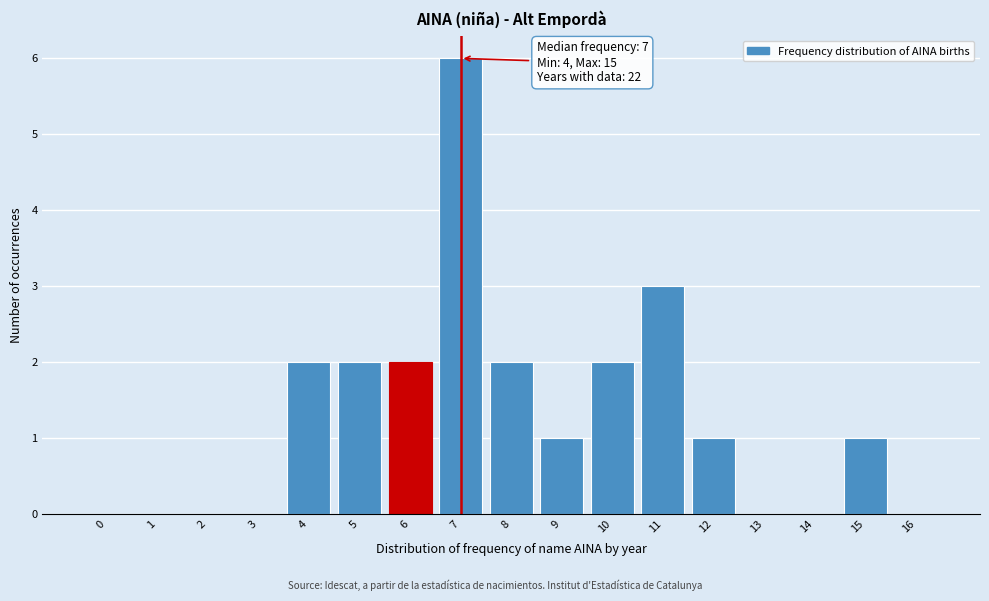

Reading right to left, transcribe all the data shown in this chart.

16=0	15=1	14=0	13=0	12=1	11=3	10=2	9=1	8=2	7=6	6=2	5=2	4=2	3=0	2=0	1=0	0=0